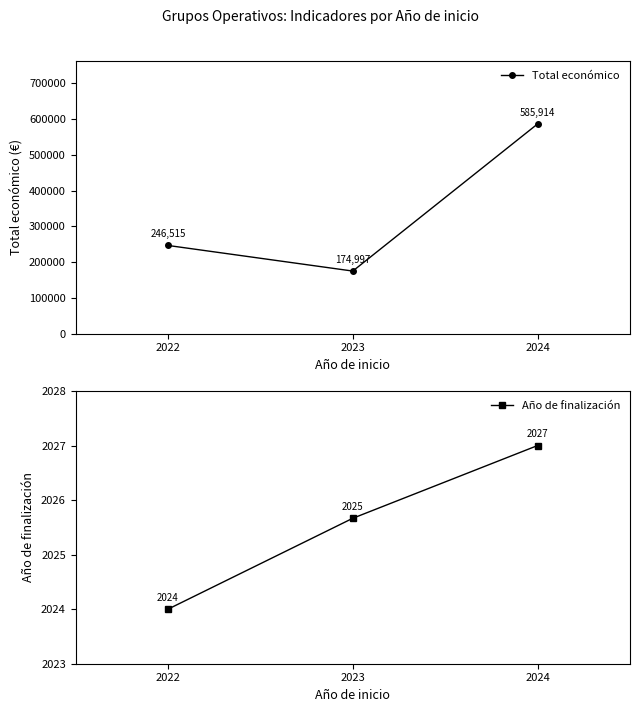

The value of Total económico at 2024 is 585914.0. True or false?

True